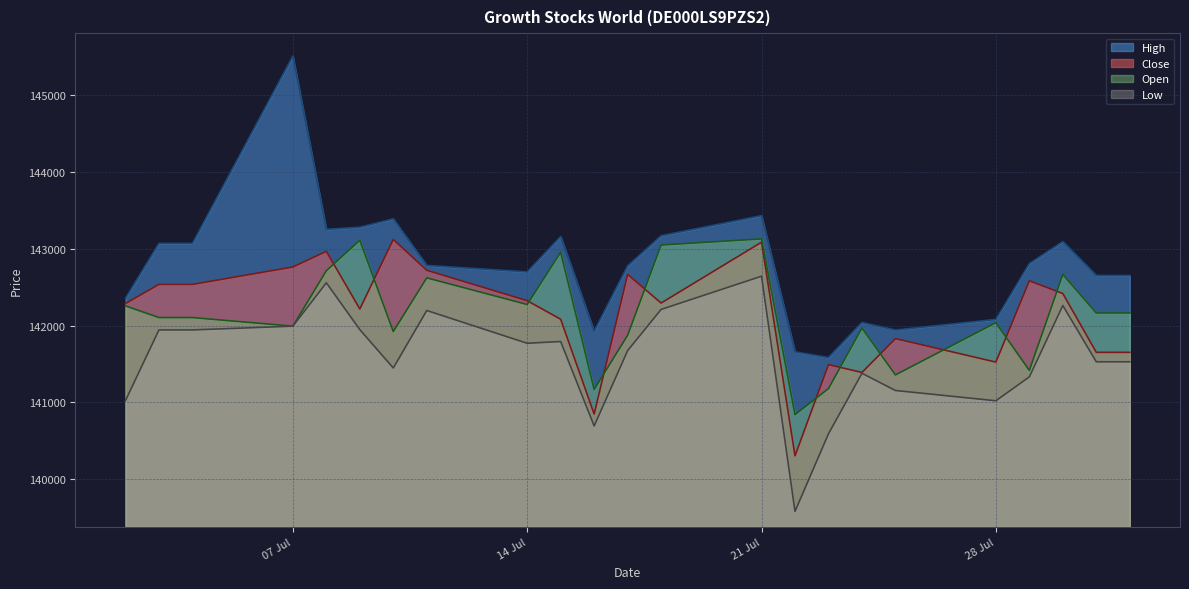

At which label does Close first exceed 142294?

03.07.2025